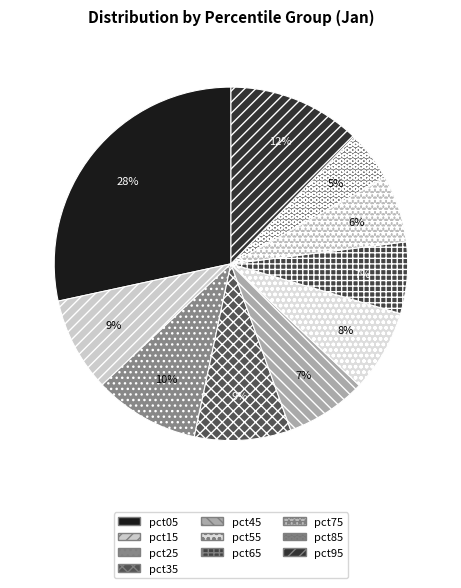

Which has a higher value, pct65 or pct35?

pct35